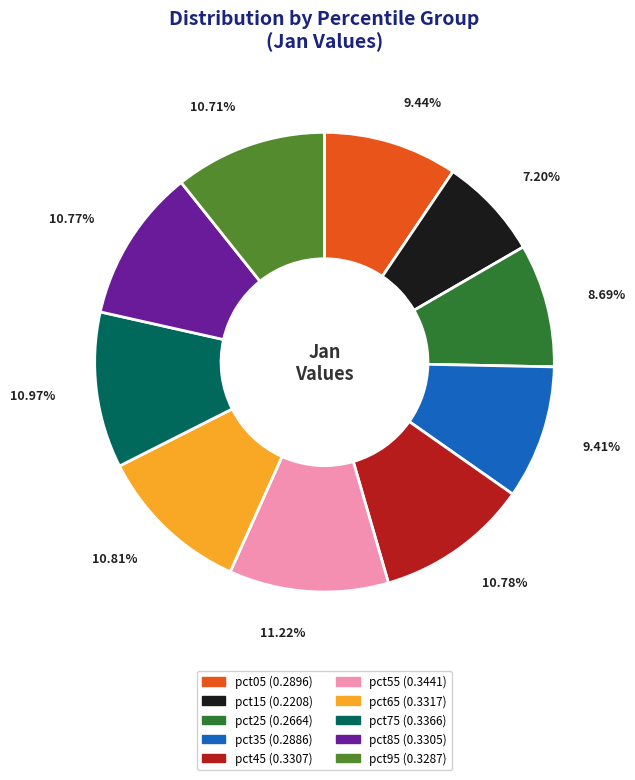

Do pct15 and pct95 together represent more than half of the pie?

No